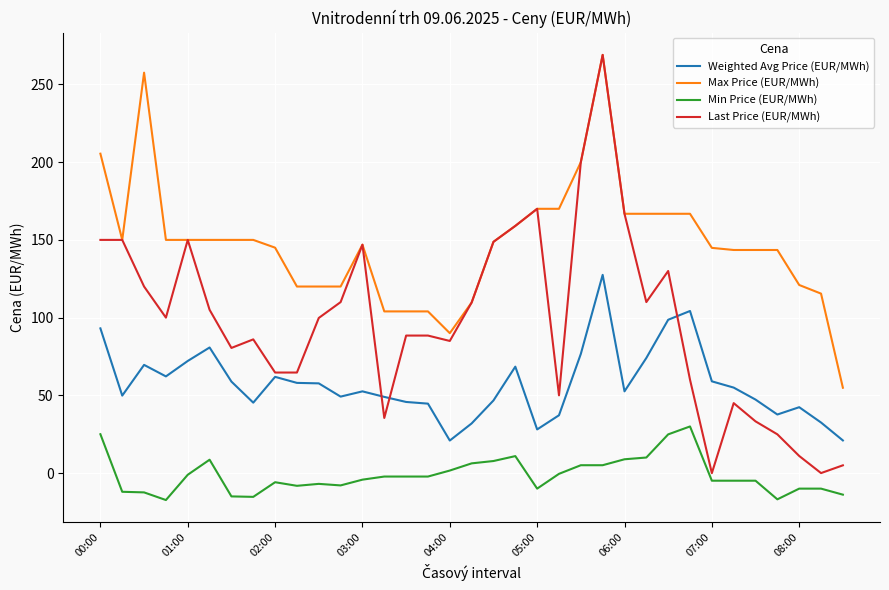

Which series has the largest range (max minus min)?

Last Price (EUR/MWh)